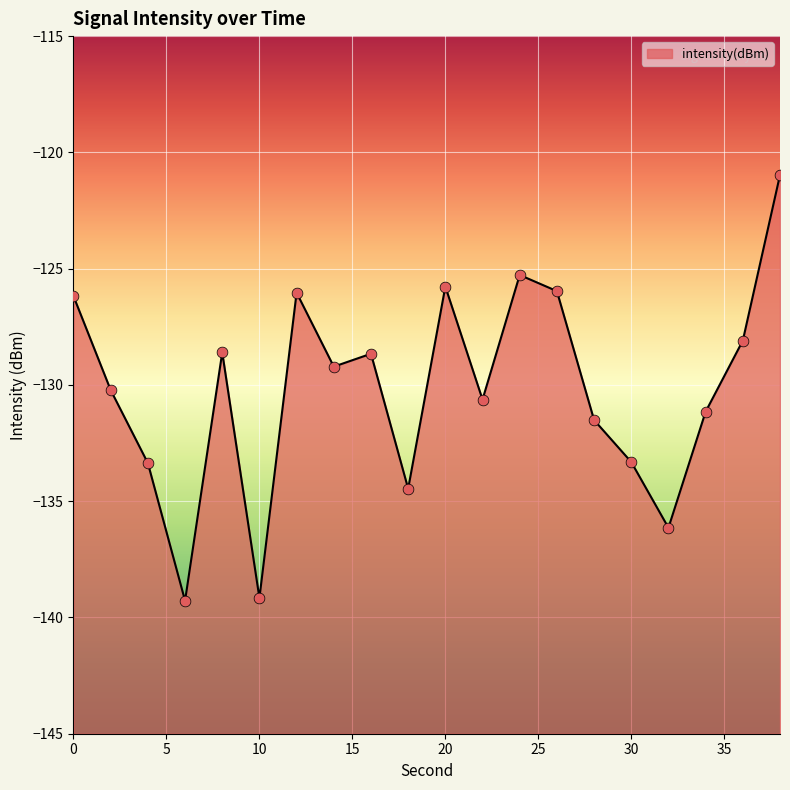

What is the change in value from 20 to 34?

-5.4